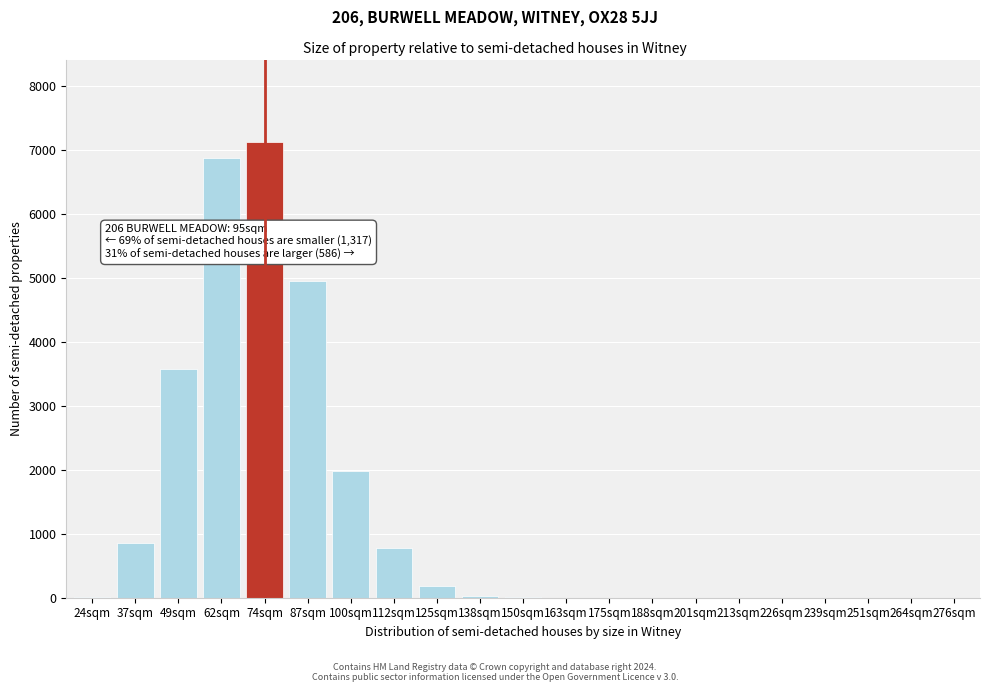

Between 100sqm and 74sqm, which is larger?

74sqm